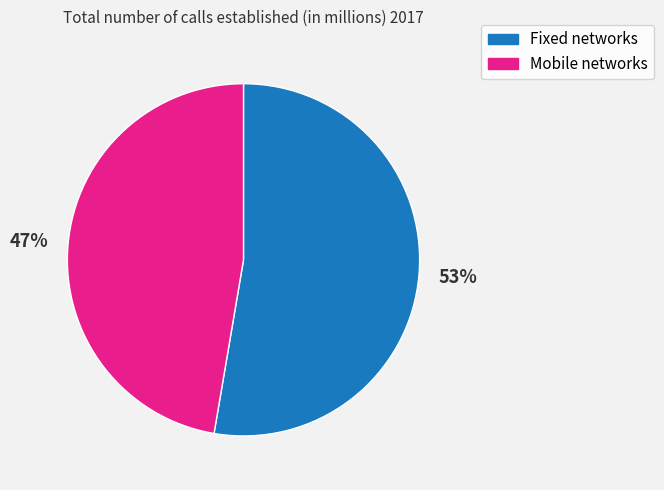

To the nearest percent, what is the combined percentage of Mobile networks and Fixed networks?

100%